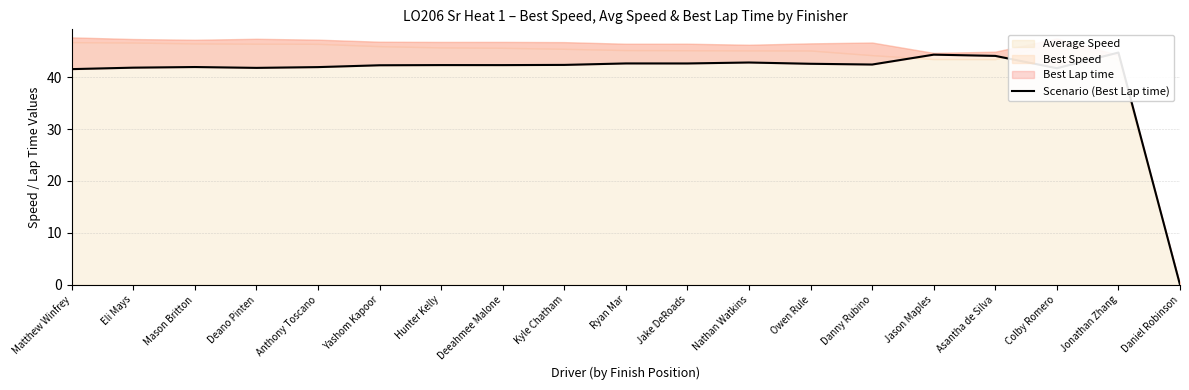

Rank the categories by value from highest to lowest.

Jonathan Zhang, Jason Maples, Asantha de Silva, Nathan Watkins, Ryan Mar, Jake DeRoads, Owen Rule, Danny Rubino, Kyle Chatham, Hunter Kelly, Deeahmee Malone, Yashom Kapoor, Mason Britton, Anthony Toscano, Eli Mays, Deano Pinten, Colby Romero, Matthew Winfrey, Daniel Robinson